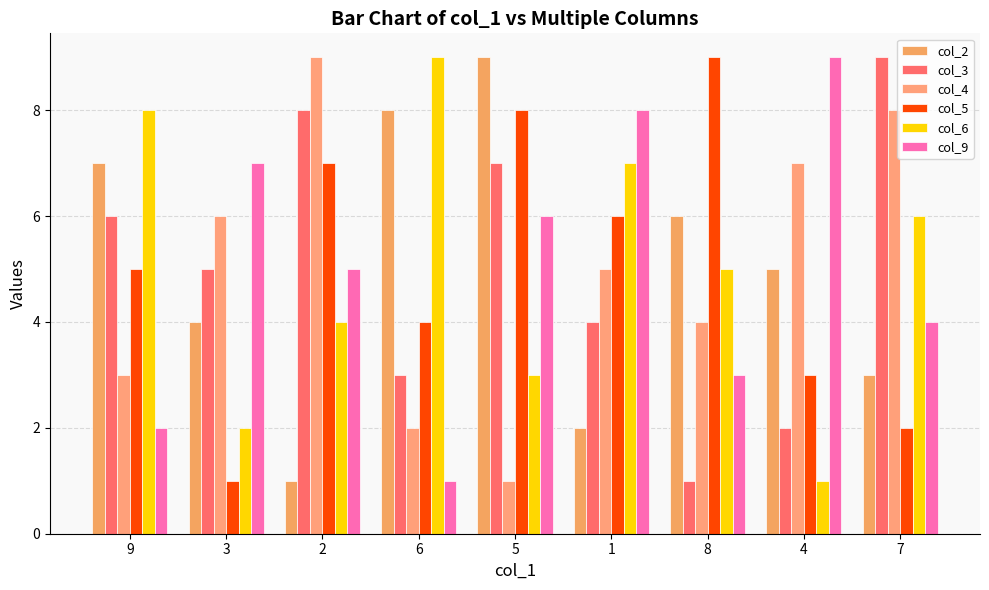

Count the col_3 values in the range 3 to 7.

5